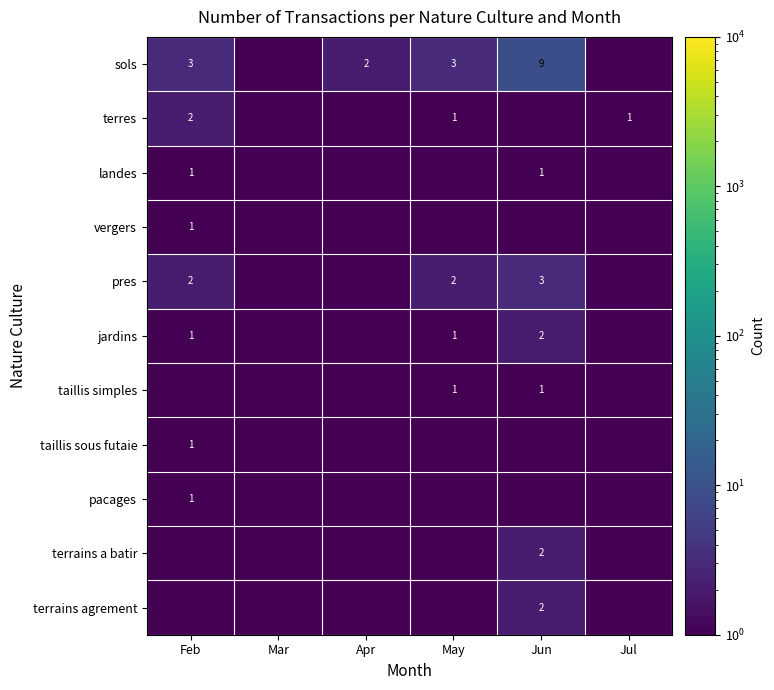

True or false: taillis simples has a value of 1.0 at Jun.

True